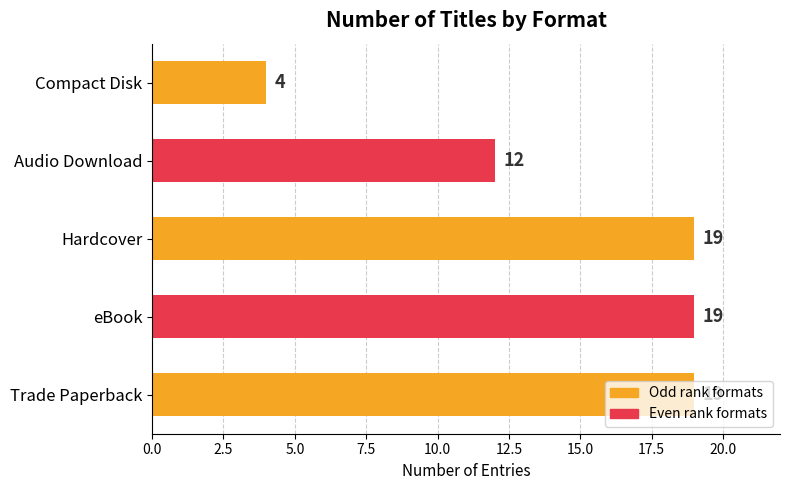

What is the sum of all values?

73